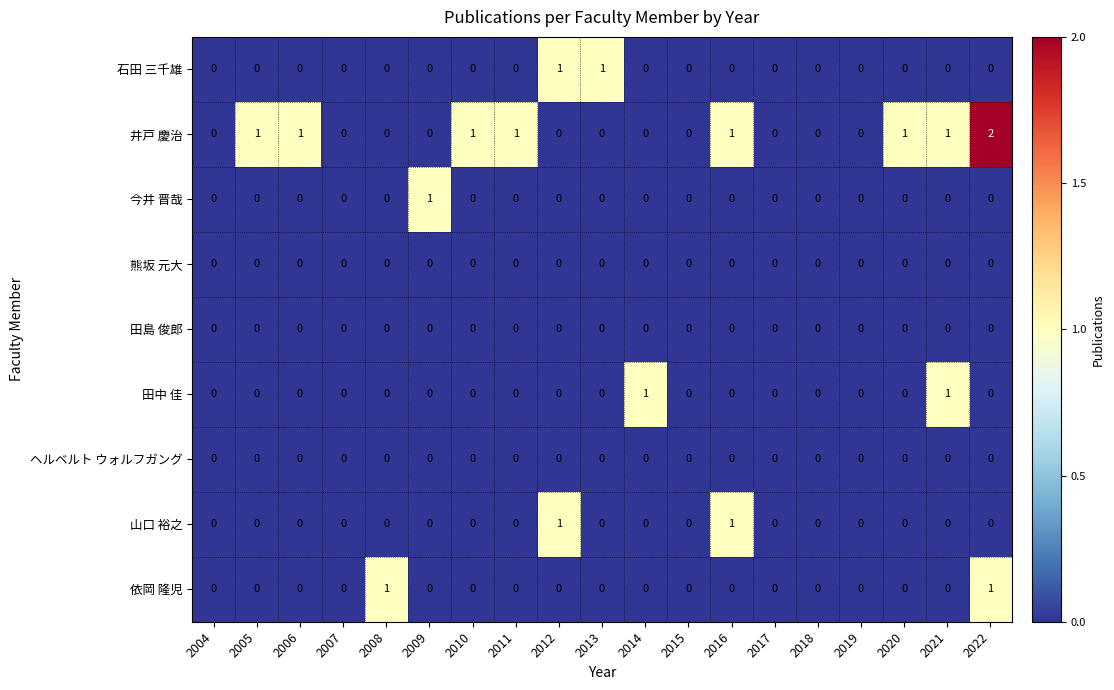

Which series has the largest range (max minus min)?

井戸 慶治